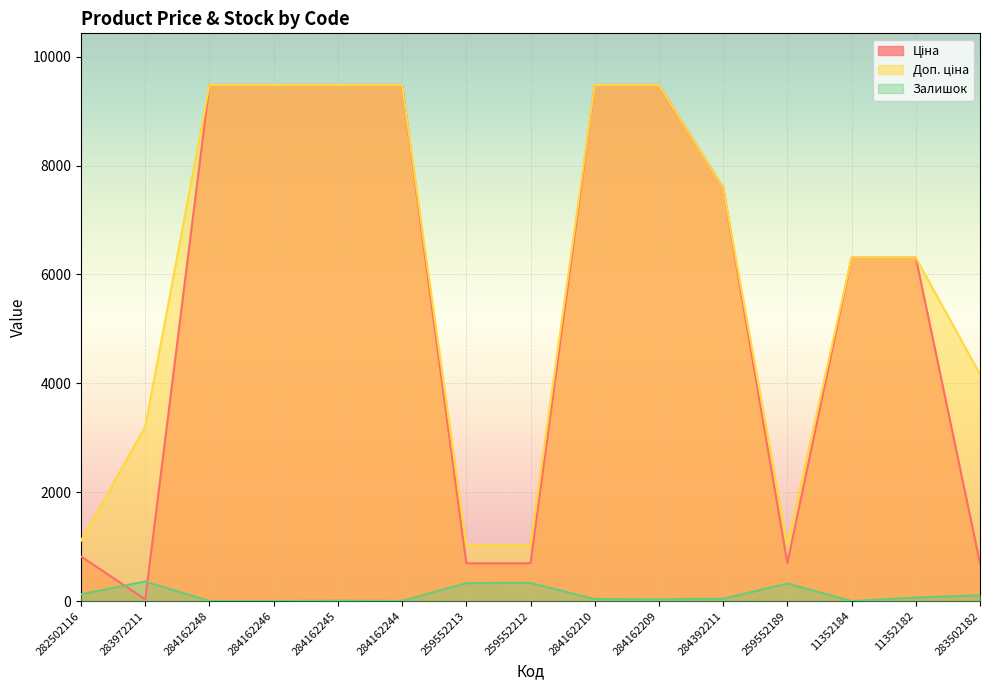

Where does the Доп. ціна series first go above 6308?

284162248